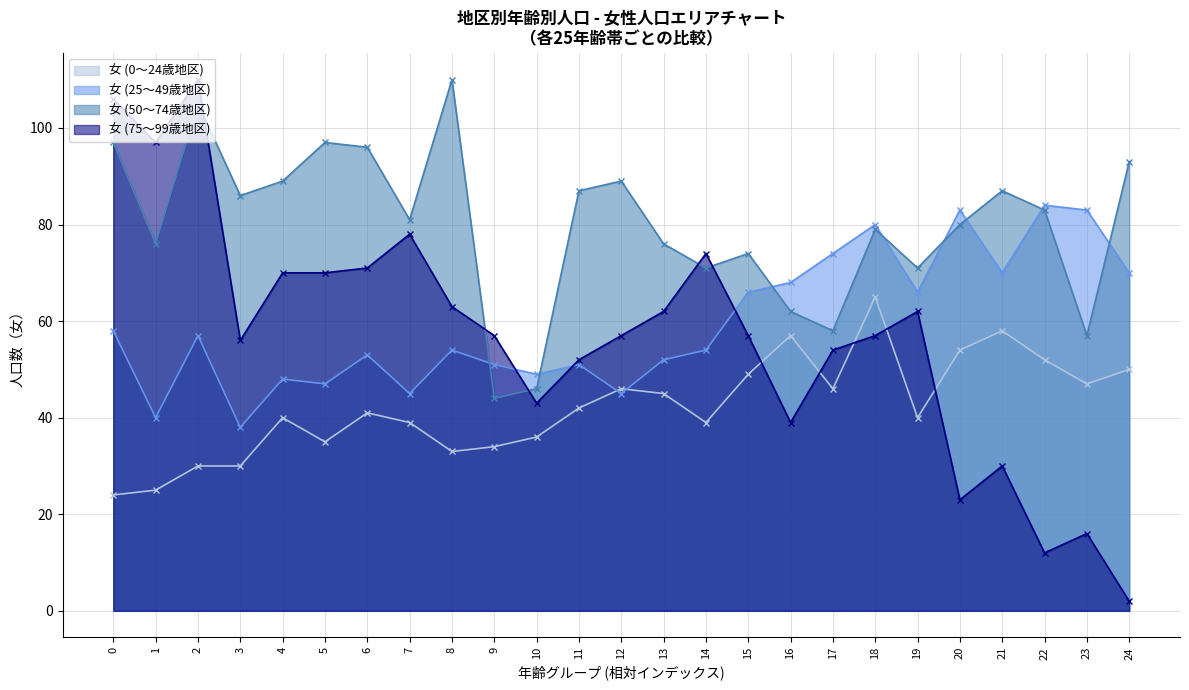

At which label does 女 (75地区) reach its minimum?

24